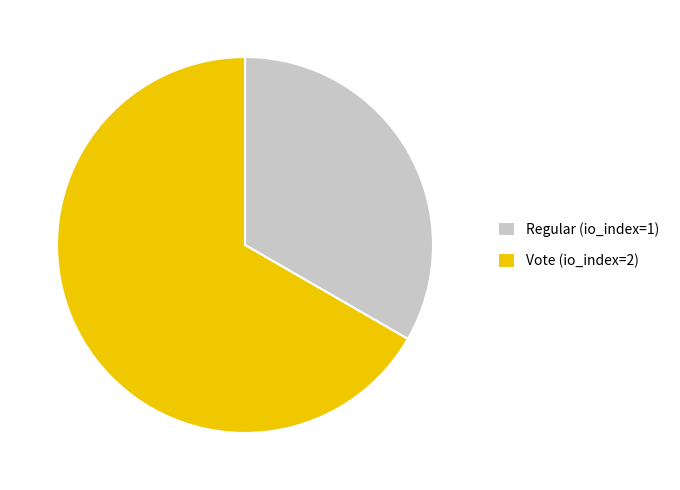

The Regular (io_index=1) slice represents 40% of the pie. True or false?

False